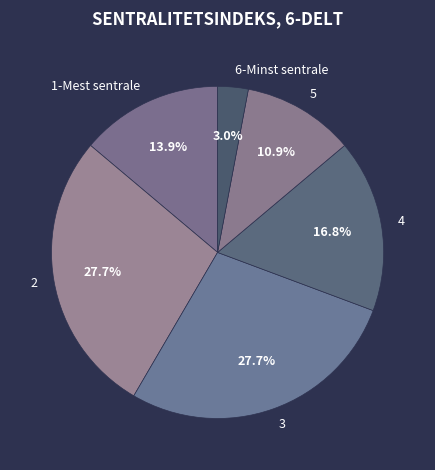

Is there a majority slice in this chart?

No